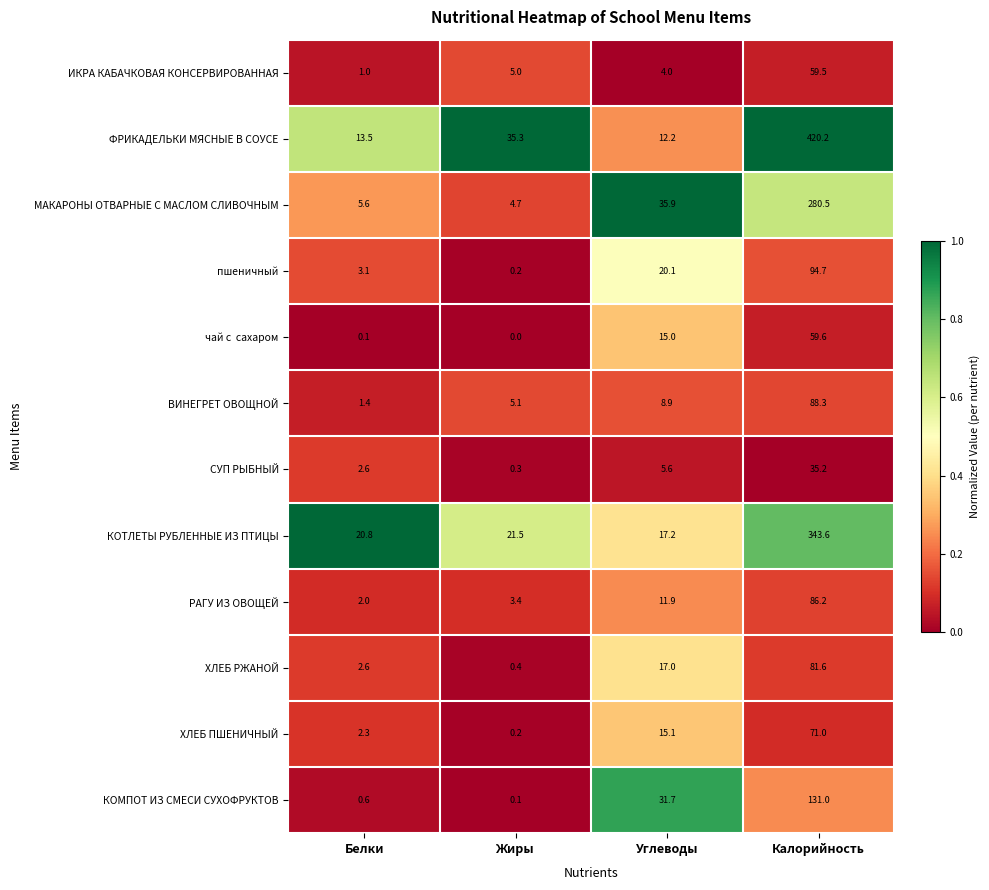

At how many categories does at least one series exceed 0?

4